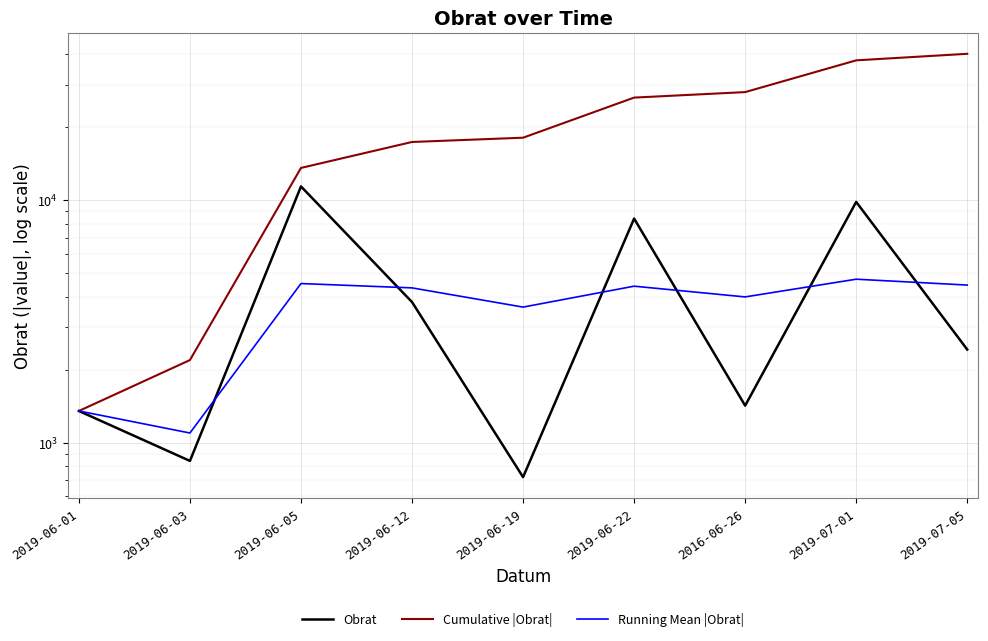

Between 2019-06-03 and 2019-07-05, which series saw the biggest shift?

Cumulative |Obrat|